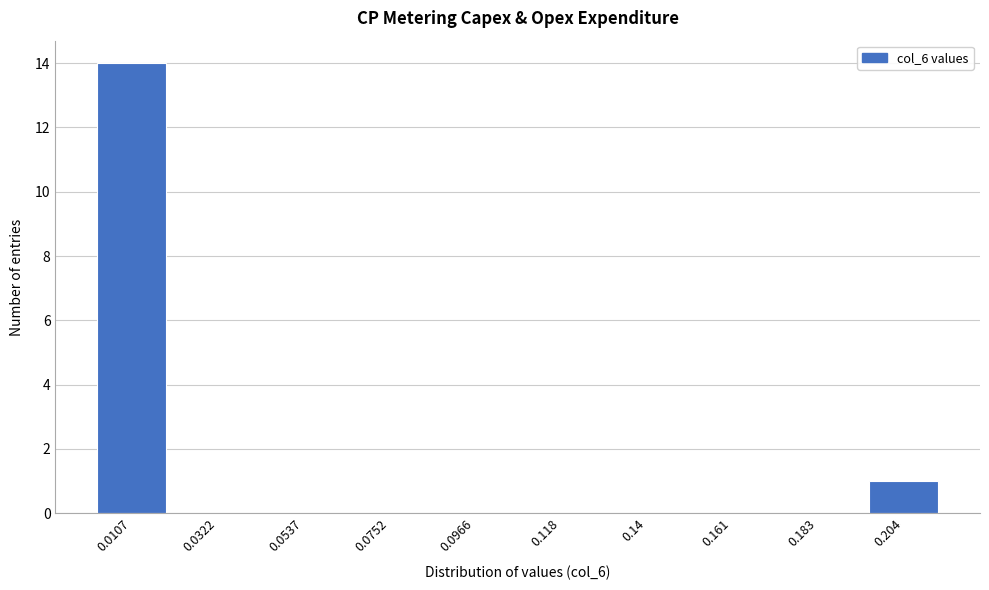

Reading right to left, what are all the values shown in this chart?

0.204=1	0.183=0	0.161=0	0.14=0	0.118=0	0.0966=0	0.0752=0	0.0537=0	0.0322=0	0.0107=14